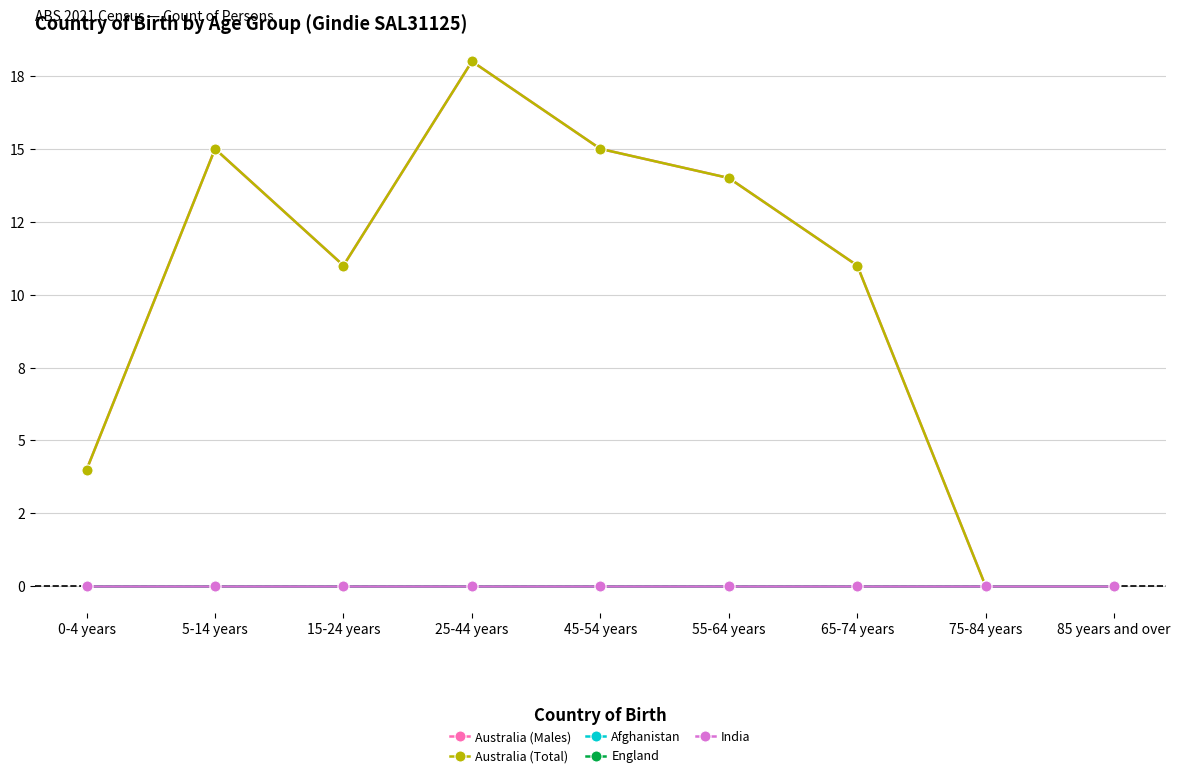

Does the chart have visible grid lines?

Yes